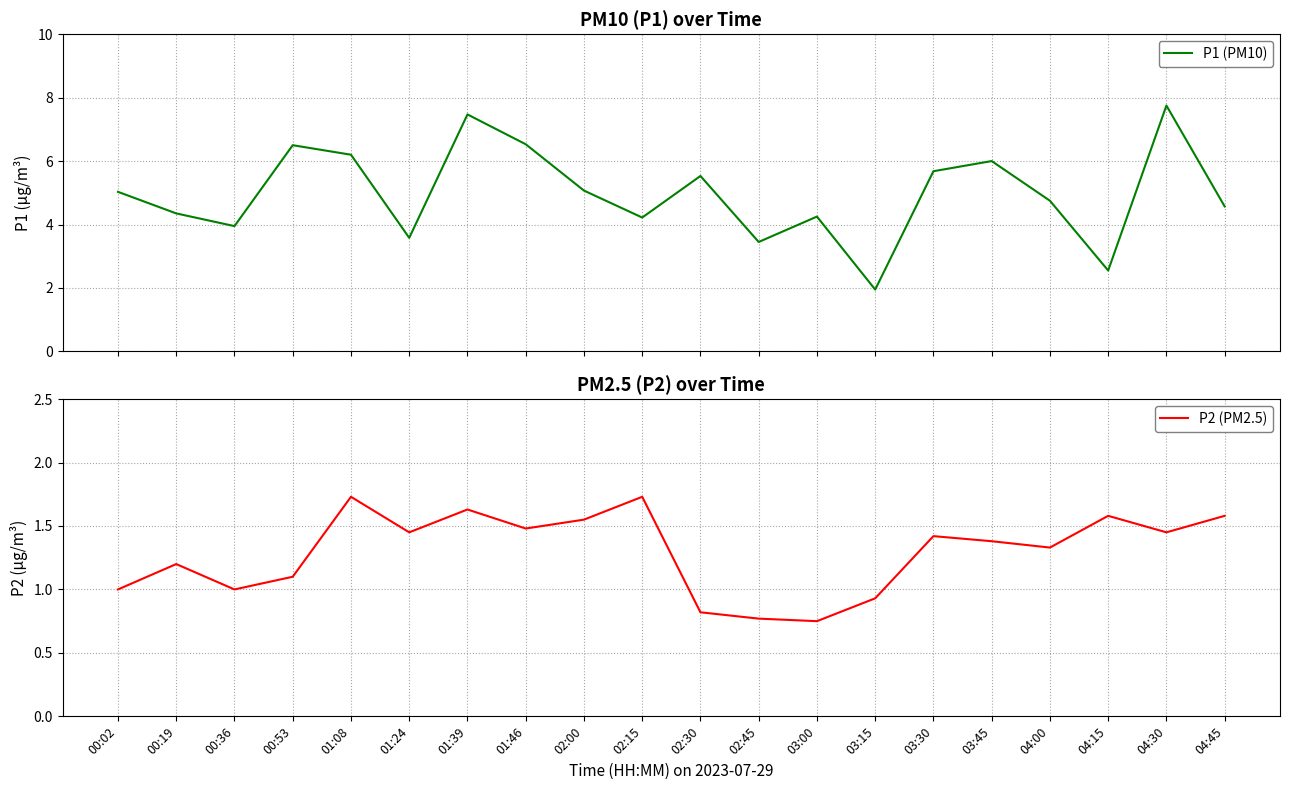

Is this an area chart (filled region under the line)?

No